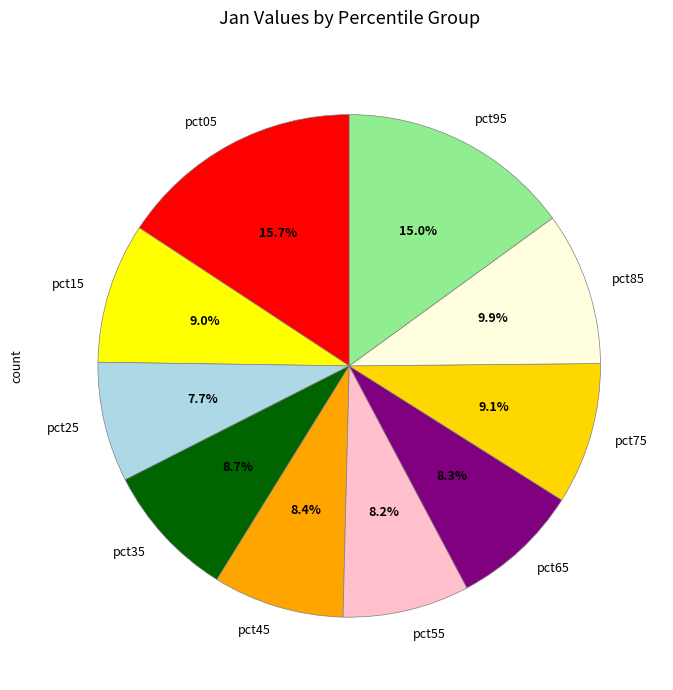

Do pct35 and pct45 together represent more than half of the pie?

No